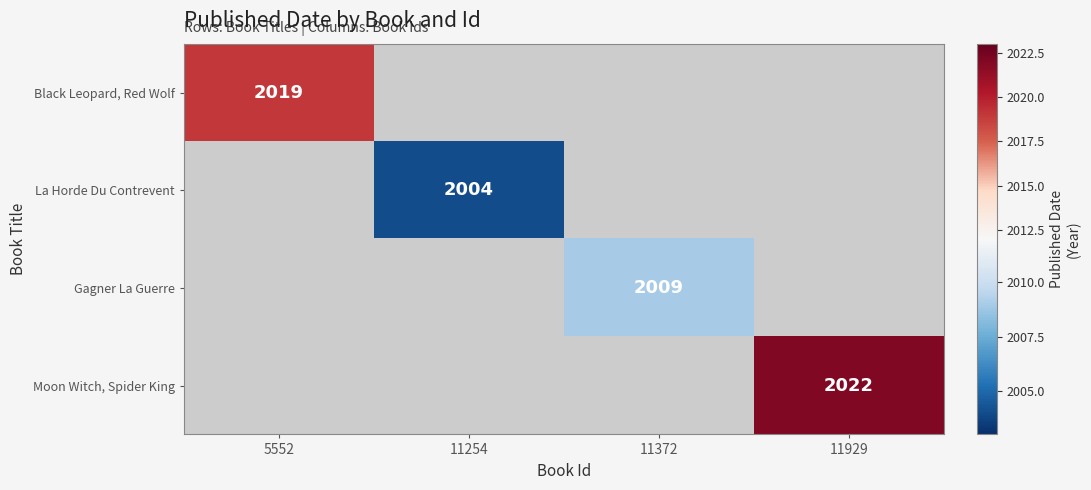

What is the maximum value shown in the chart?

2022.0